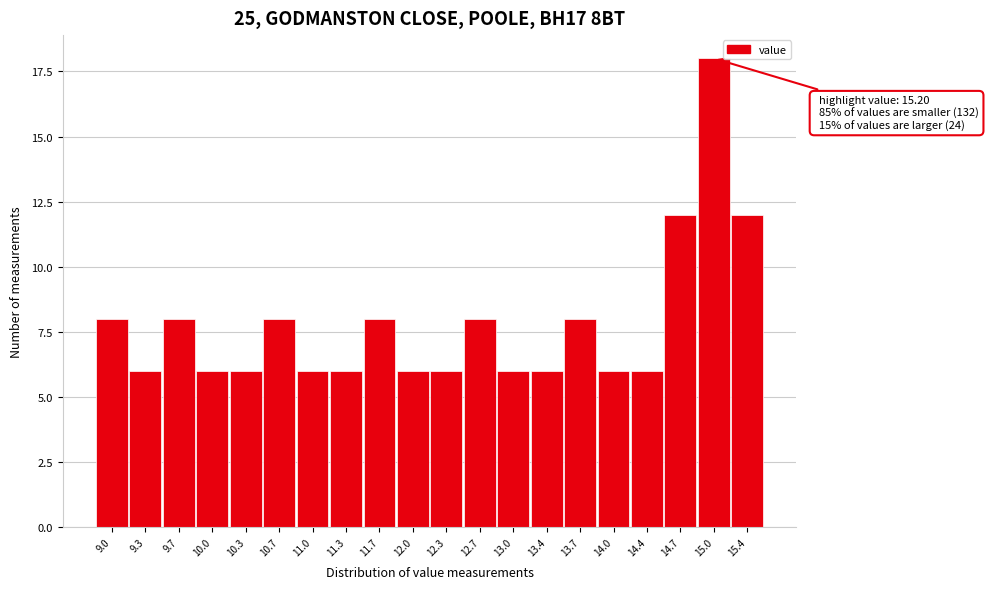

Reading right to left, transcribe all the data shown in this chart.

15.4=12	15.0=18	14.7=12	14.4=6	14.0=6	13.7=8	13.4=6	13.0=6	12.7=8	12.3=6	12.0=6	11.7=8	11.3=6	11.0=6	10.7=8	10.3=6	10.0=6	9.7=8	9.3=6	9.0=8